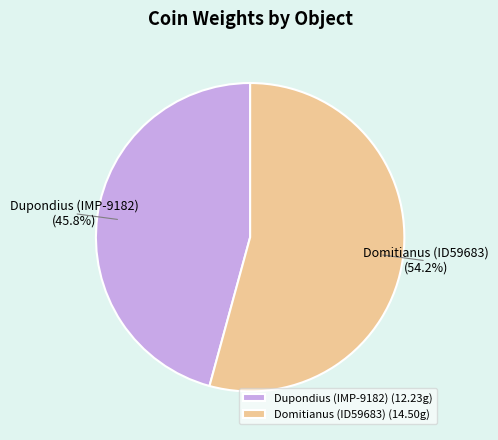

Which slice is the smallest?

Dupondius (IMP-9182)